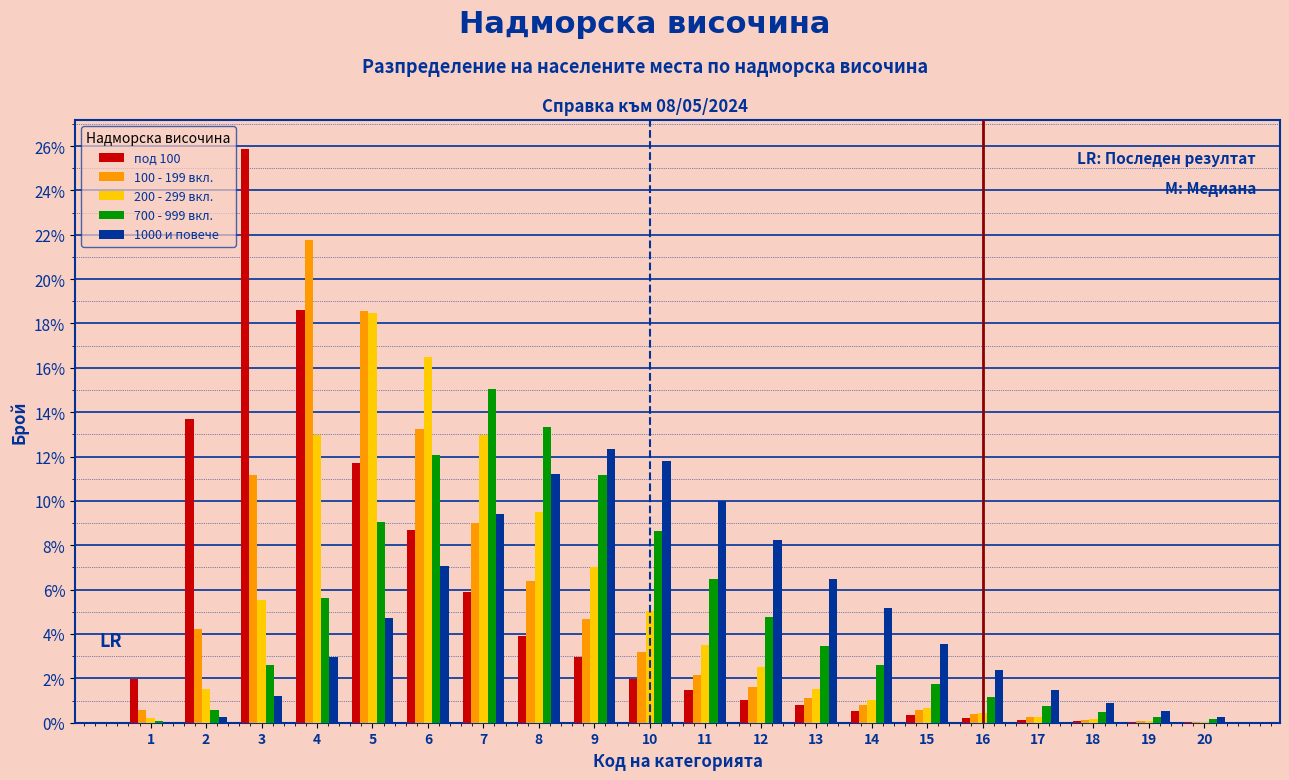

The 200 - 299 вкл. series shows 0.2 at 1. True or false?

True